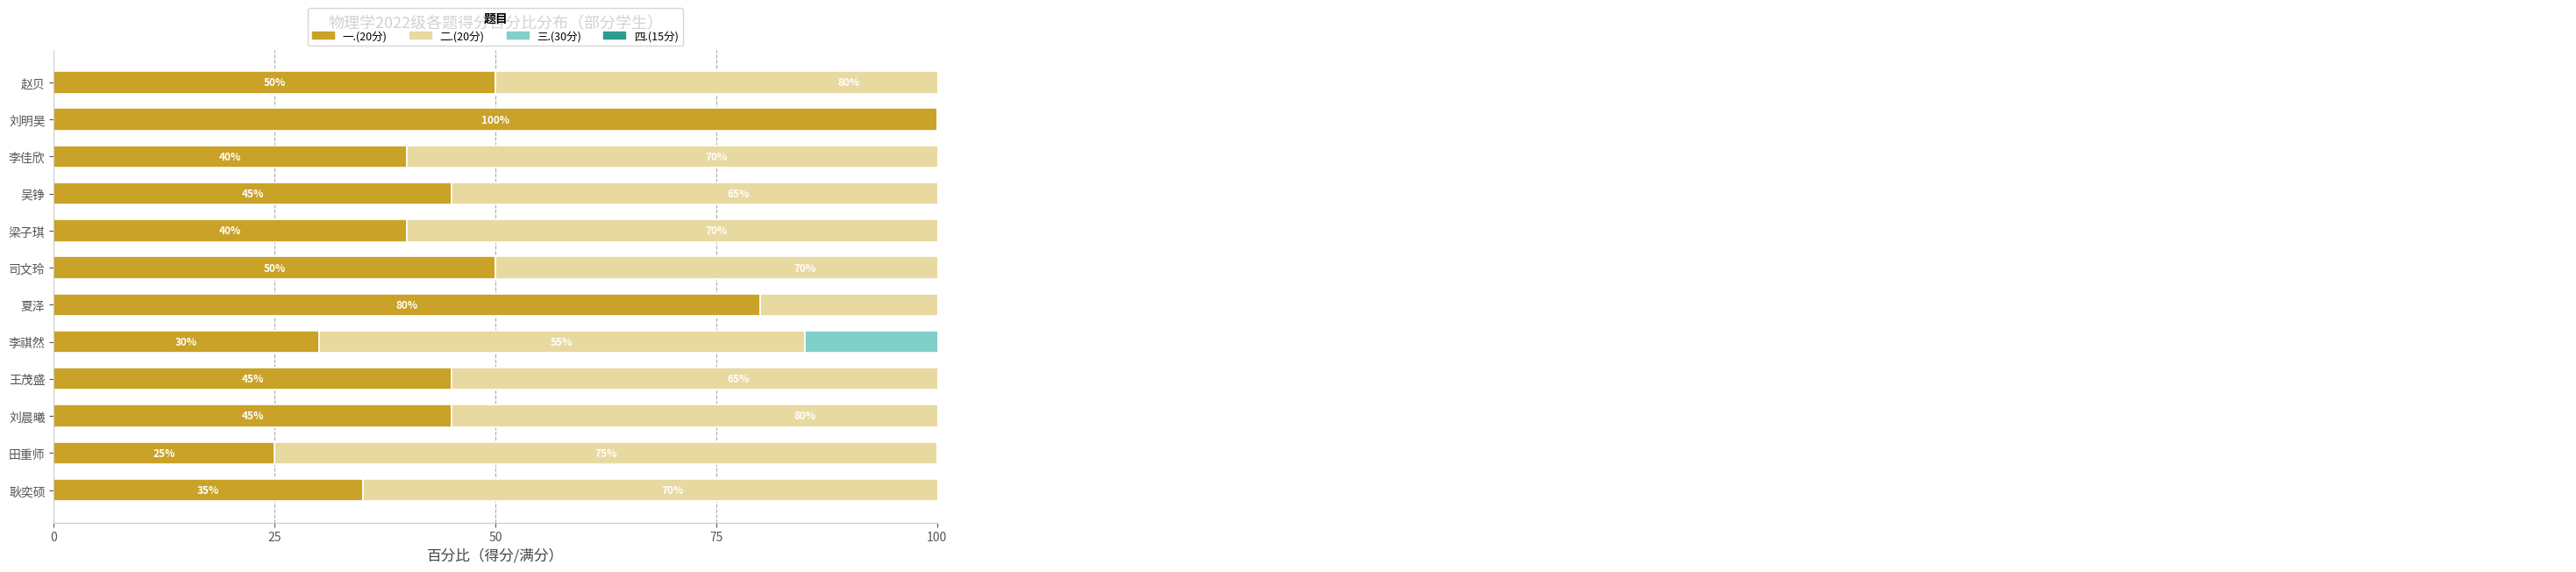

How many bars are there in total?

48